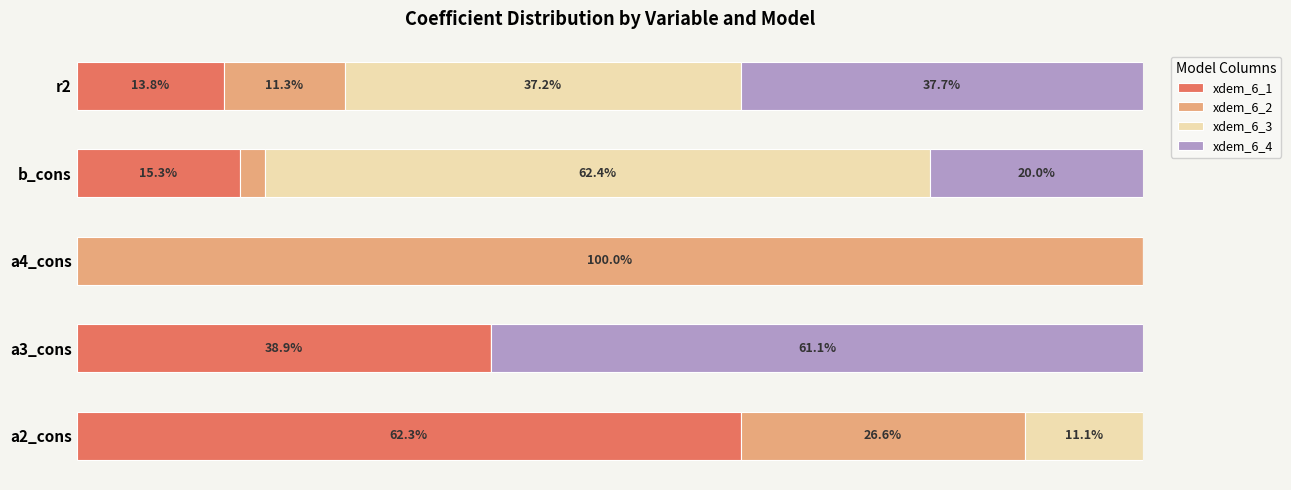

At which label does xdem_6_1 reach its peak?

a2_cons